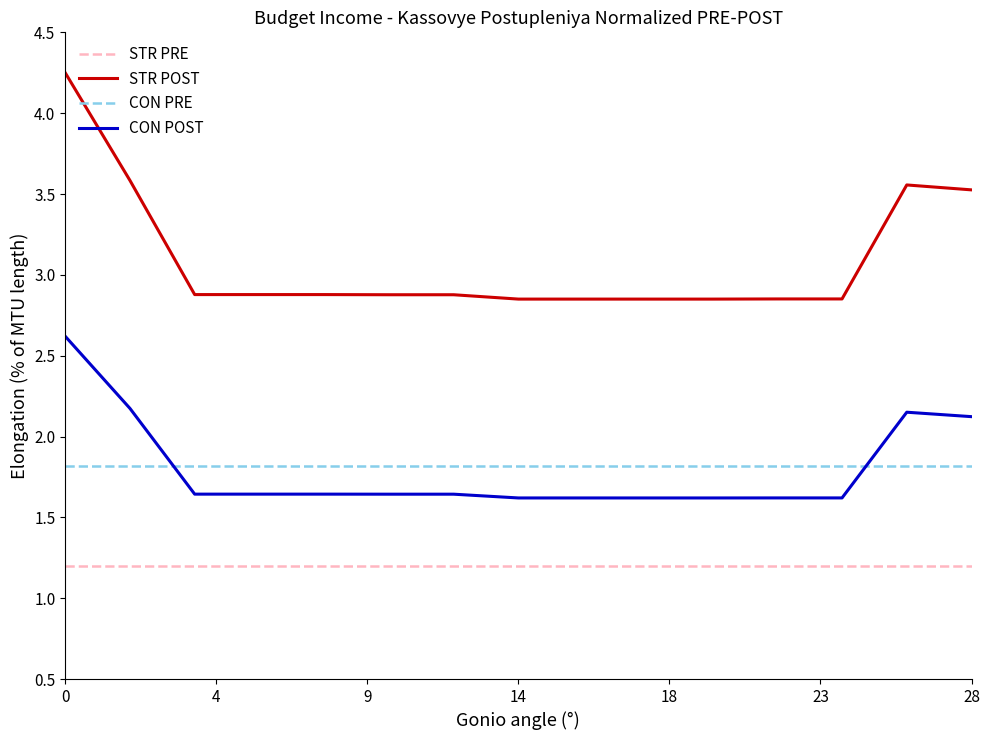

Which series has the widest spread of values?

STR POST